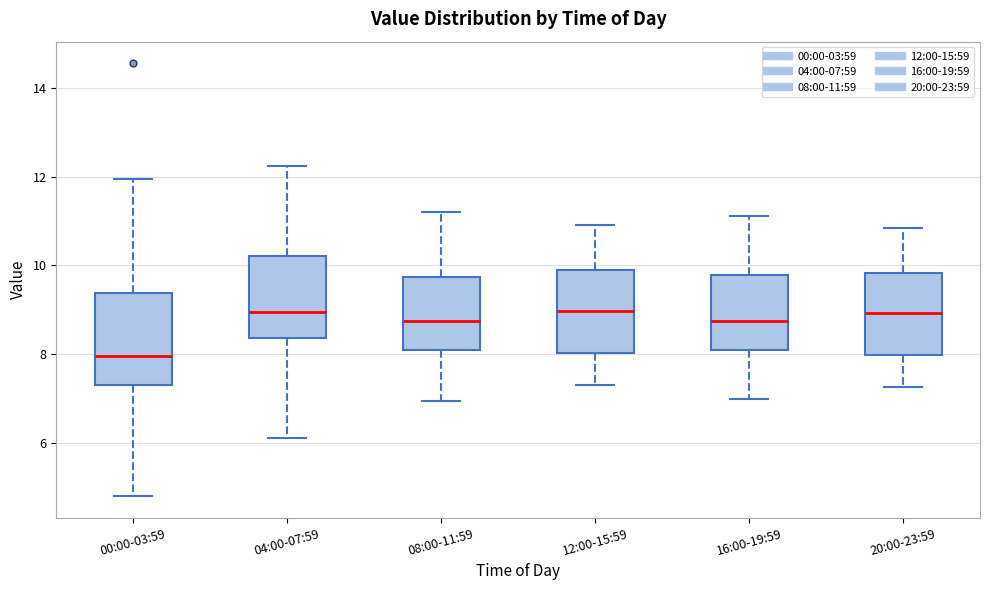

Where is the lower edge of the box for 04:00-07:59 on the y-axis? The values are not printed on the chart, so give them approximately, as read against the axis.

8.4